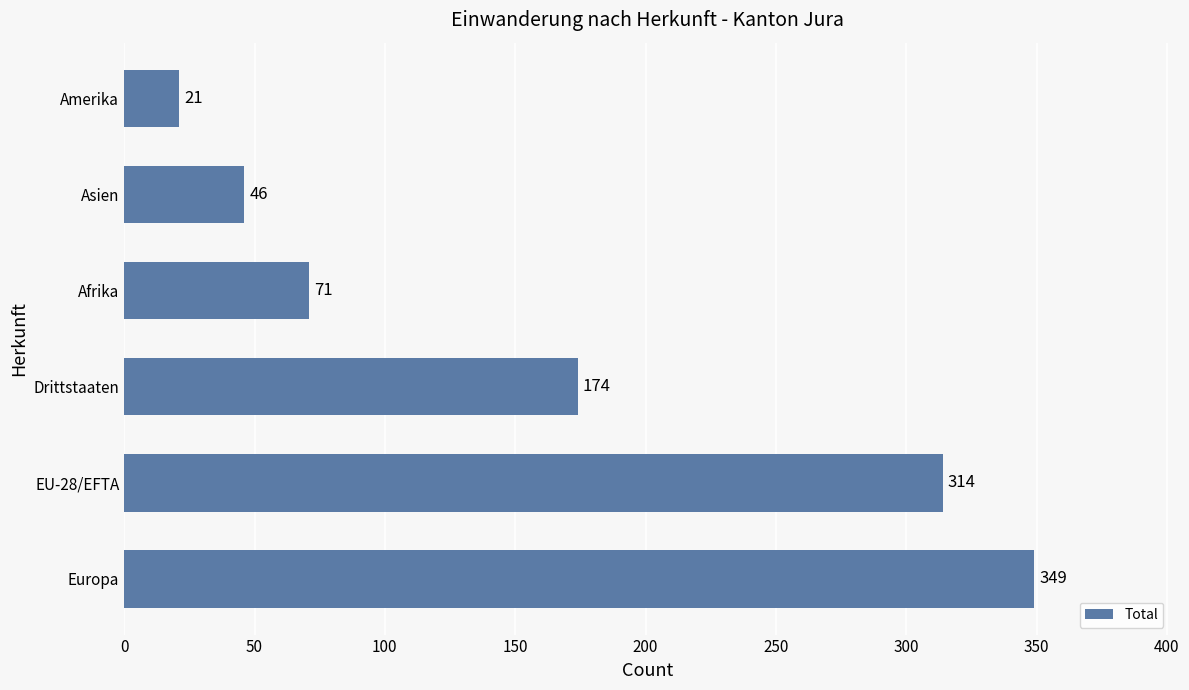

True or false: the data shows 65 at Drittstaaten.

False